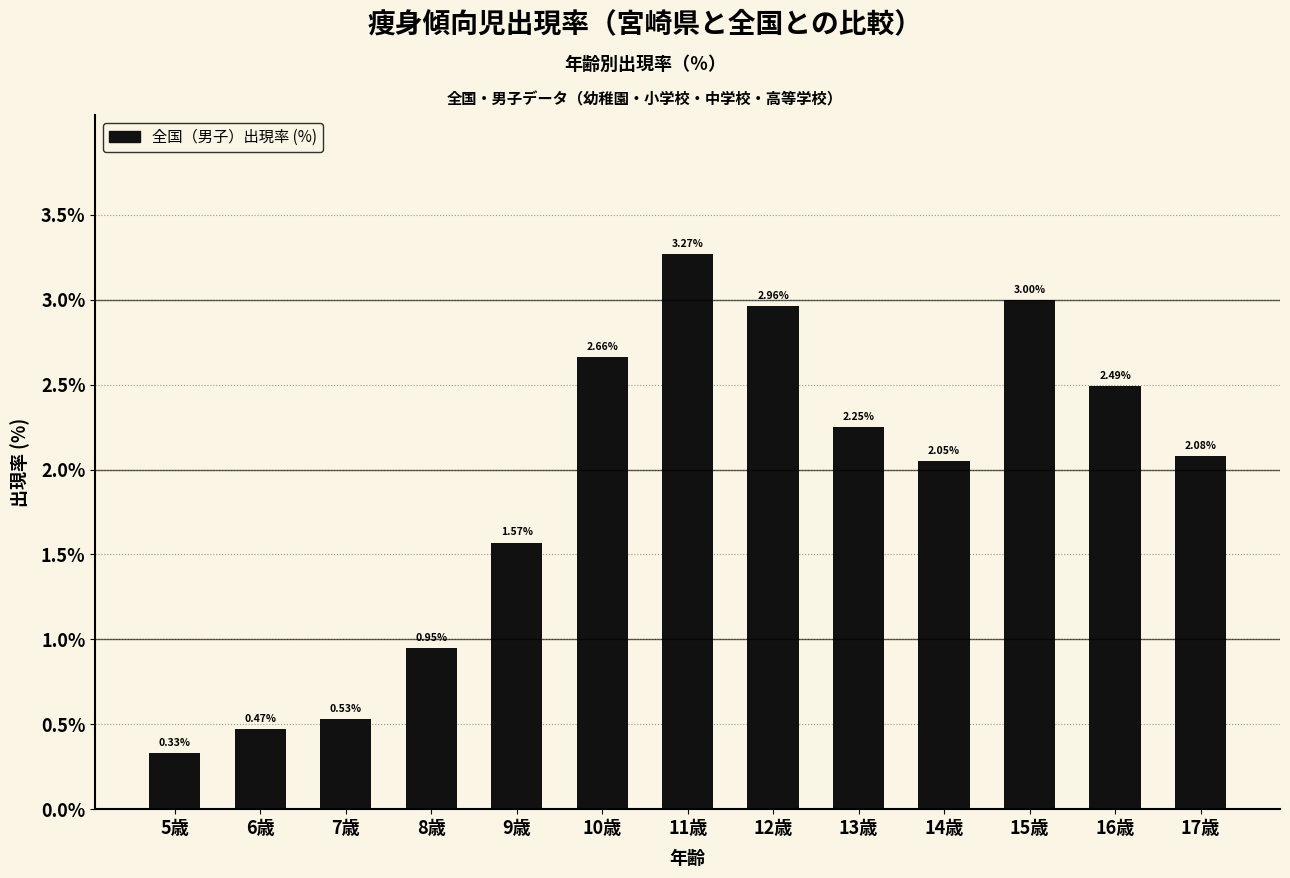

What is the average value?

1.9